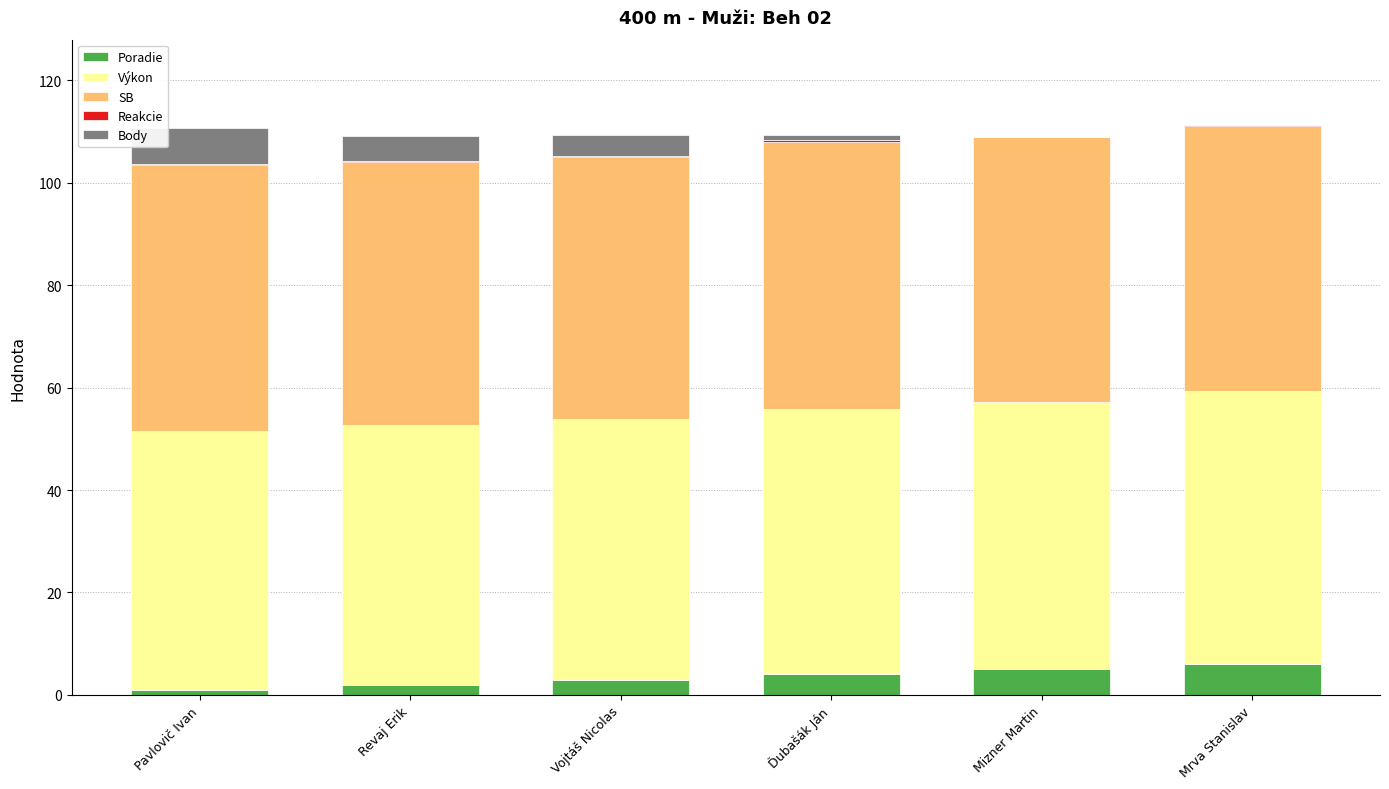

How many data points does each series have?

6